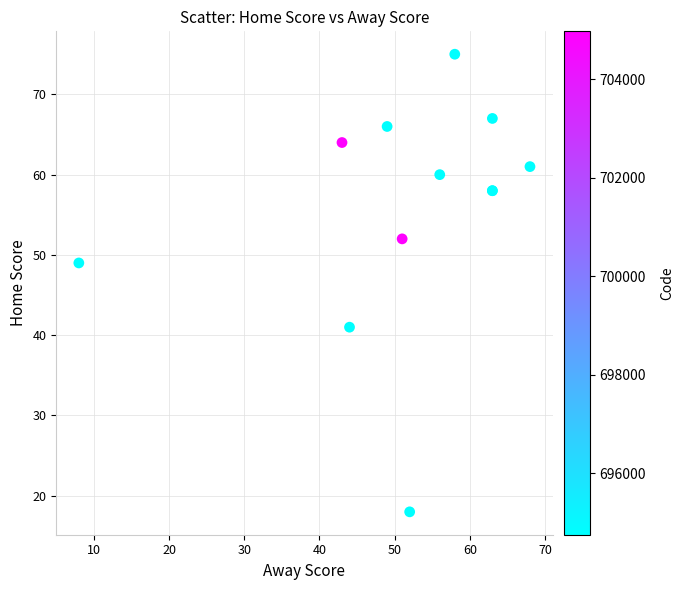

What Y value in the scatter plot is closest to 46?

49